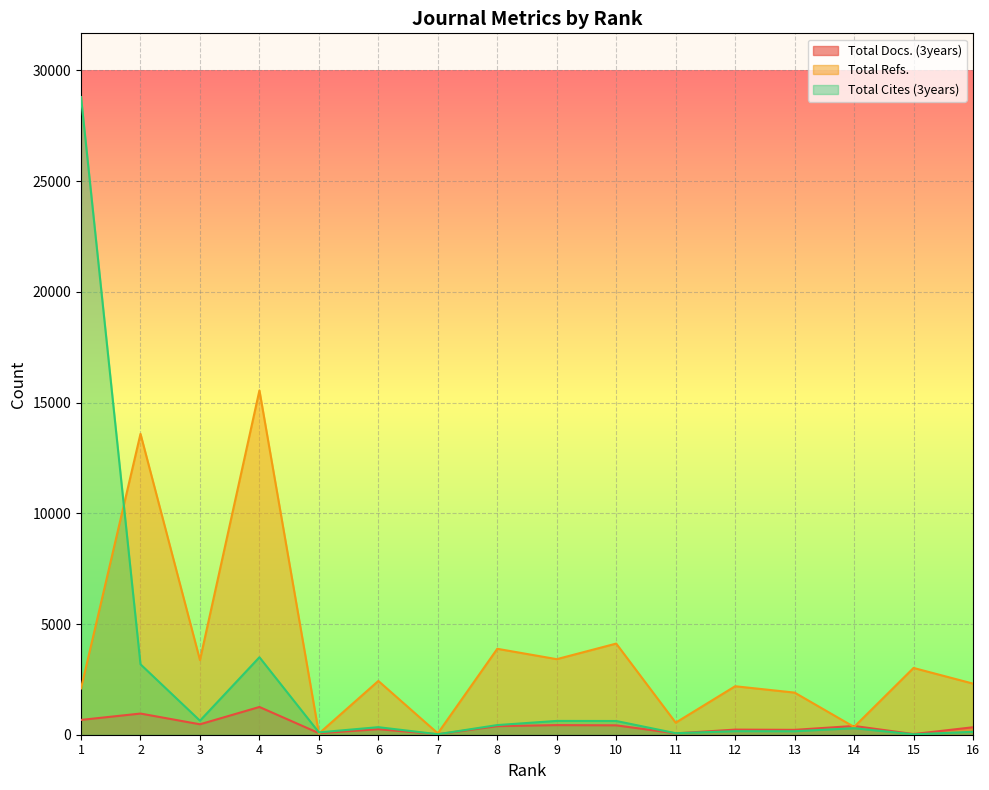

Reading left to right, what are all the values shown in this chart?

Total Docs. (3years): 669	956	471	1253	70	250	22	387	434	424	61	231	220	396	30	337
Total Refs.: 2091	13587	3370	15548	53	2428	63	3880	3412	4116	545	2189	1902	352	3015	2308
Total Cites (3years): 28794	3180	634	3499	106	341	22	436	623	620	69	160	157	295	19	131